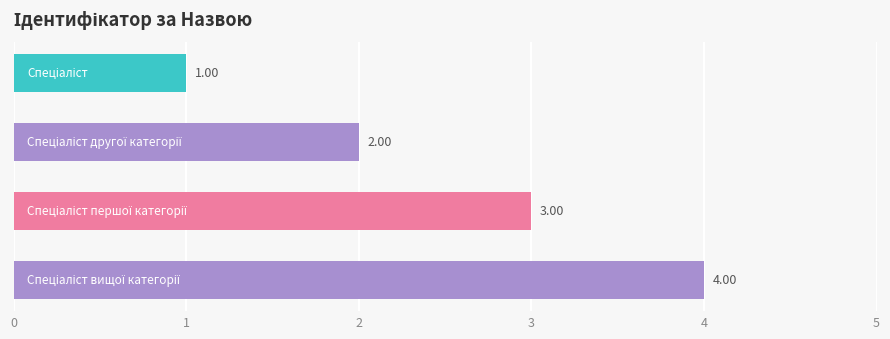

How many bars are there in total?

4